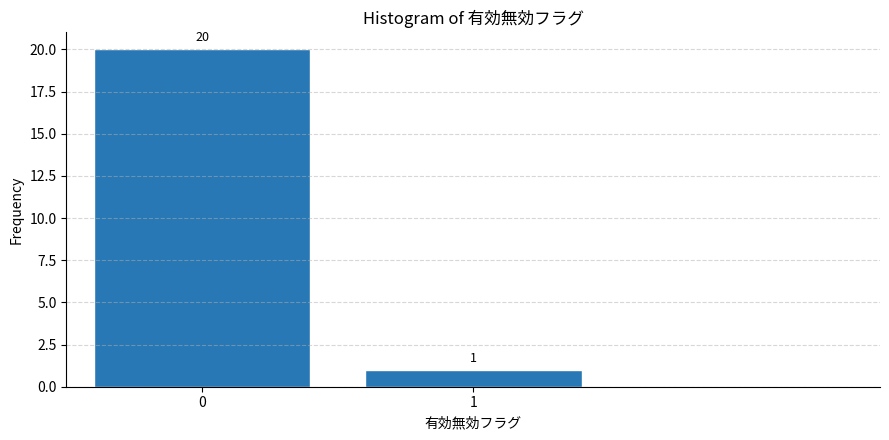

Reading right to left, what are all the values shown in this chart?

1	20